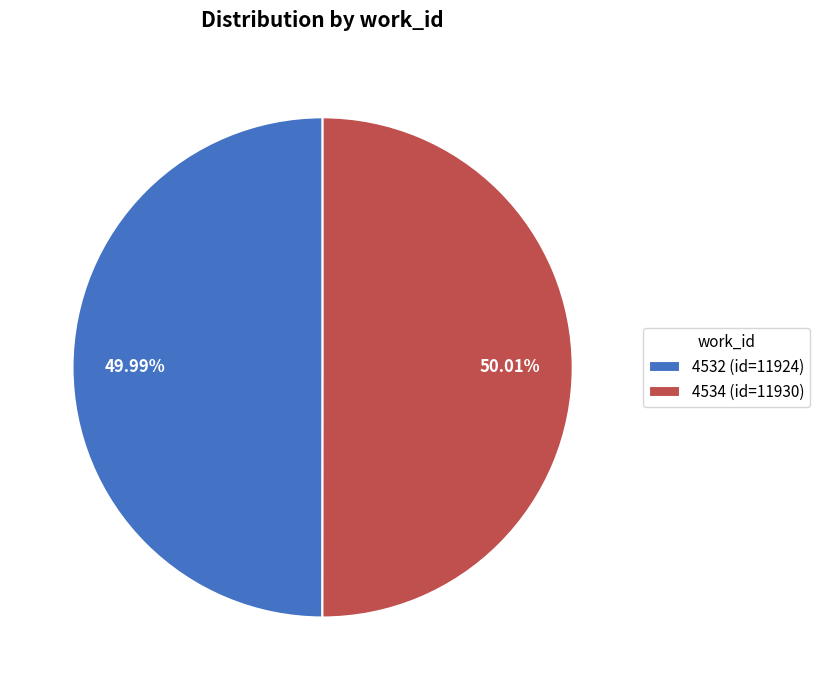

What portion of the pie excludes 4532?

50.0%